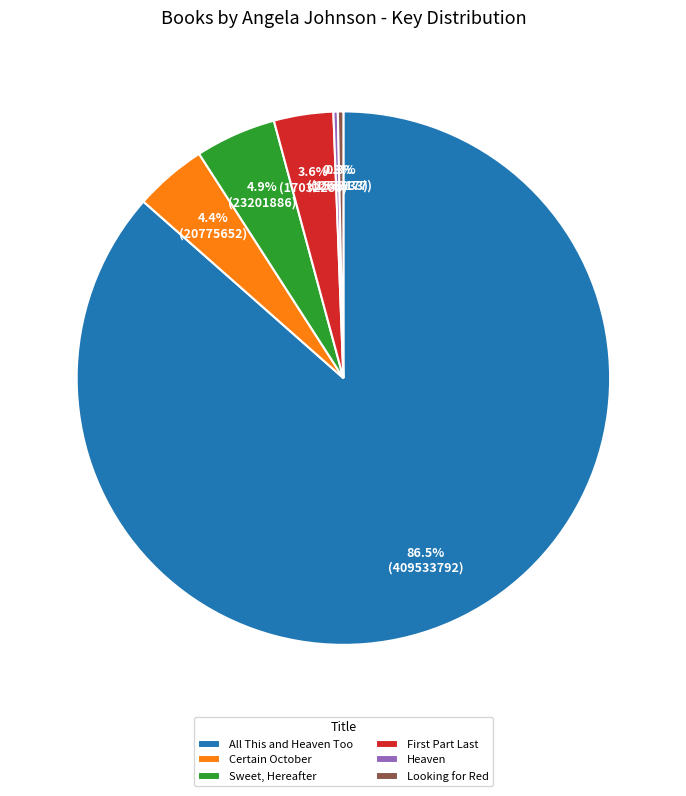

What percentage do Certain October and Sweet, Hereafter together represent?

9.3%